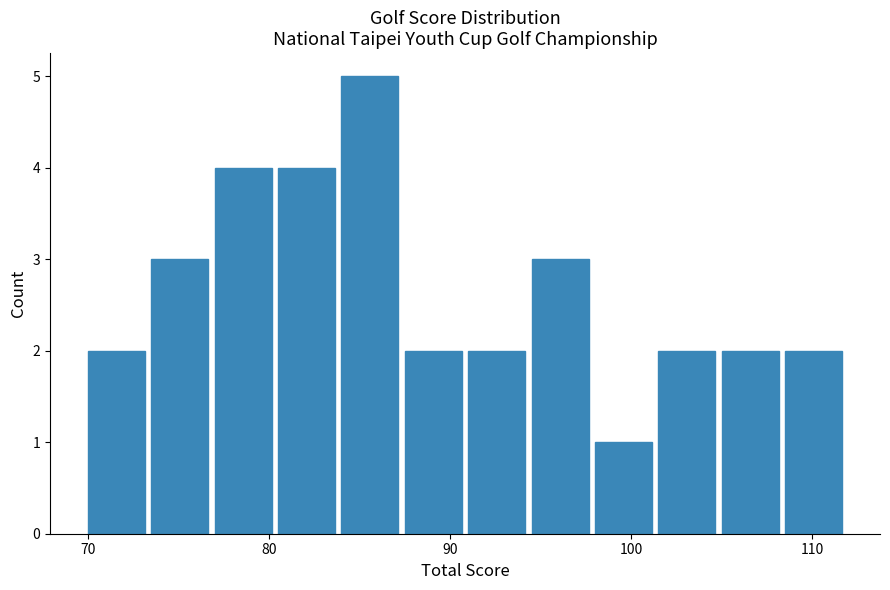

Around what value on the x-axis is the tallest bar? Give the approximate position of its centre, as read against the axis.

86